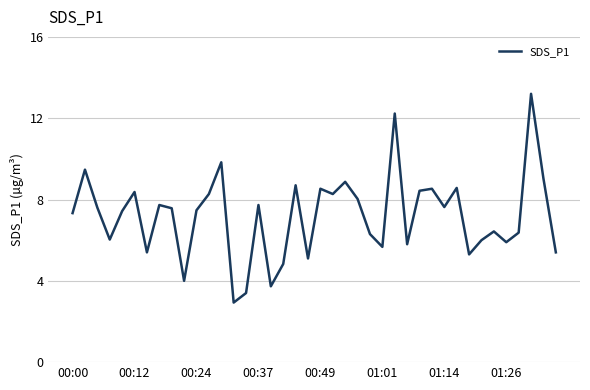

What is the minimum value shown in the chart?

2.9